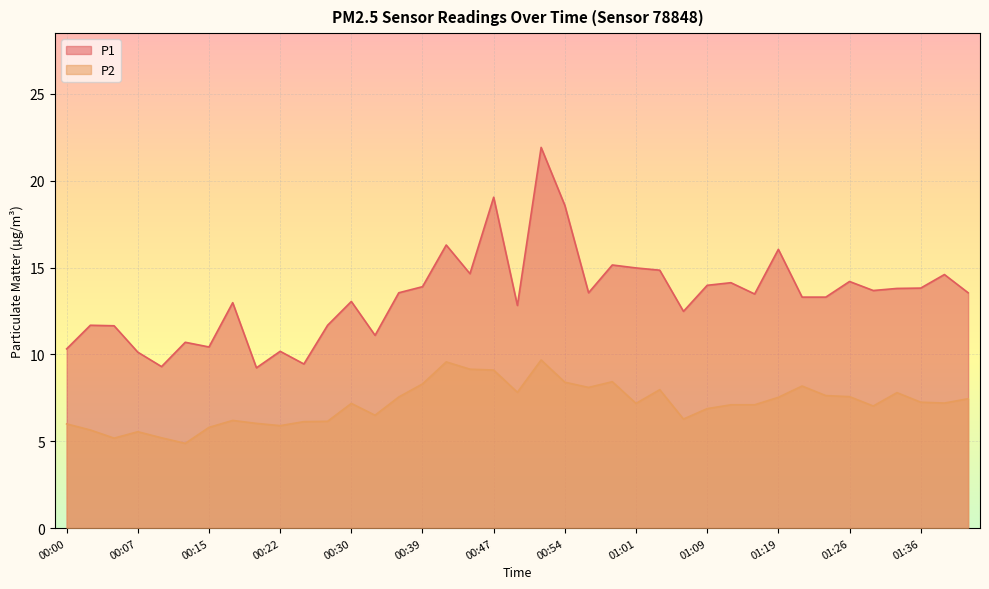

How many values in the P2 series exceed 7?

24